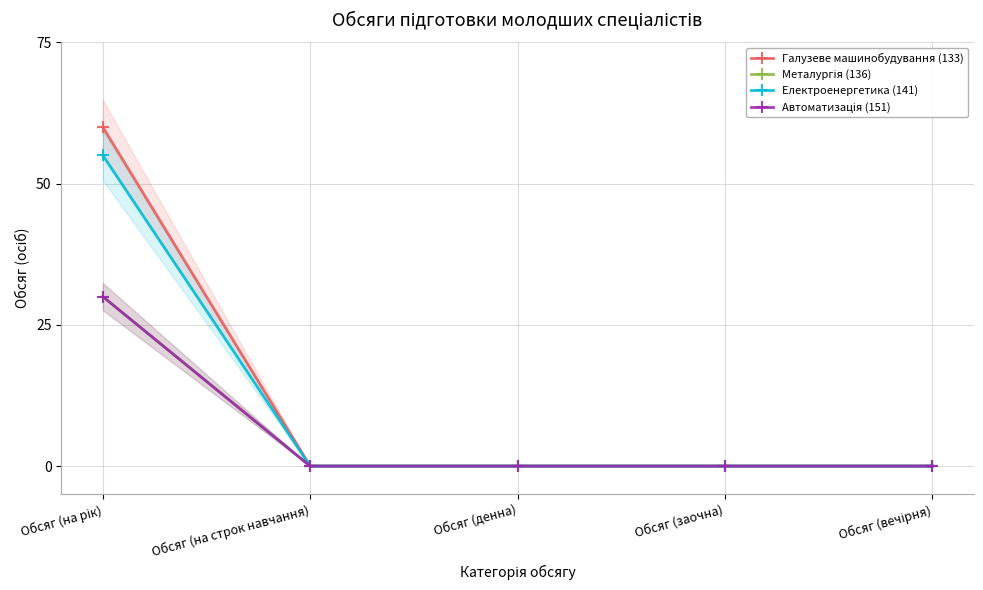

At how many categories does at least one series exceed 55?

1